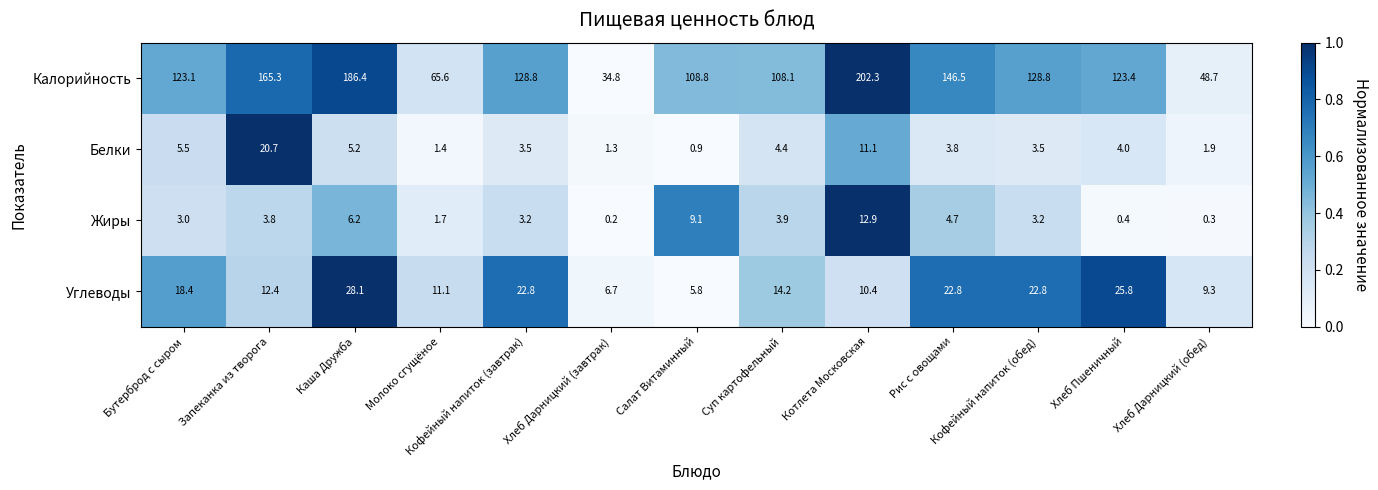

What is the total value across all series at Кофейный напиток (обед)?

158.3